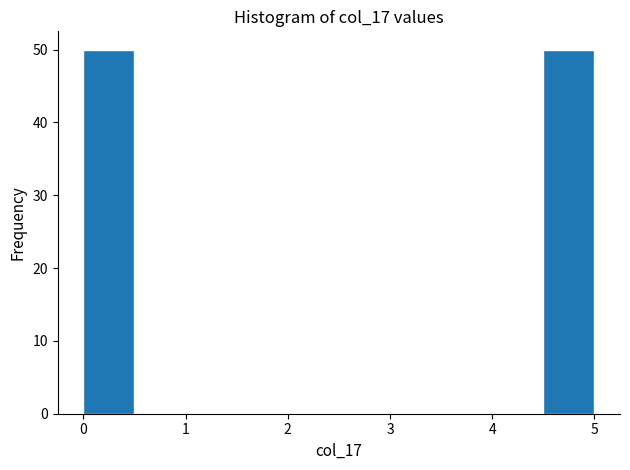

Reading left to right, list every bar in this chart as the range it spans on the x-axis followed by its height. The values are not printed on the chart, so give them approximately, as read against the axis.

0.0 to 0.5: 50
0.5 to 1.0: 0
1.0 to 1.5: 0
1.5 to 2.0: 0
2.0 to 2.5: 0
2.5 to 3.0: 0
3.0 to 3.5: 0
3.5 to 4.0: 0
4.0 to 4.5: 0
4.5 to 5.0: 50